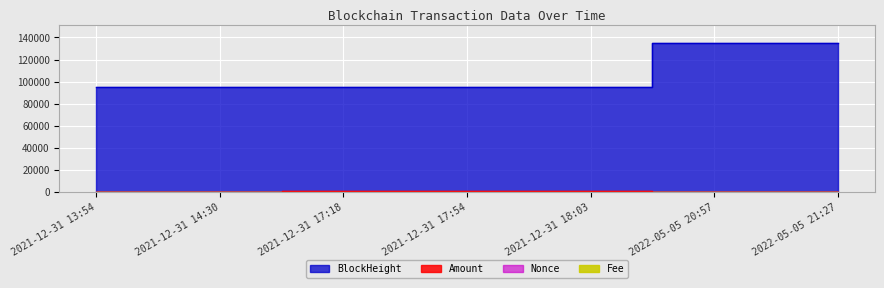

Rank the categories by Fee value from lowest to highest.

2022-05-05 21:27, 2021-12-31 13:54, 2021-12-31 17:54, 2021-12-31 14:30, 2021-12-31 18:03, 2021-12-31 17:18, 2022-05-05 20:57